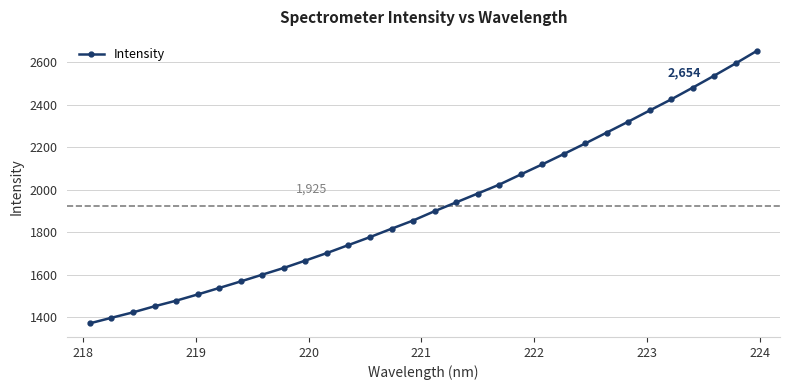

Count the number of values greater than 1898.

16